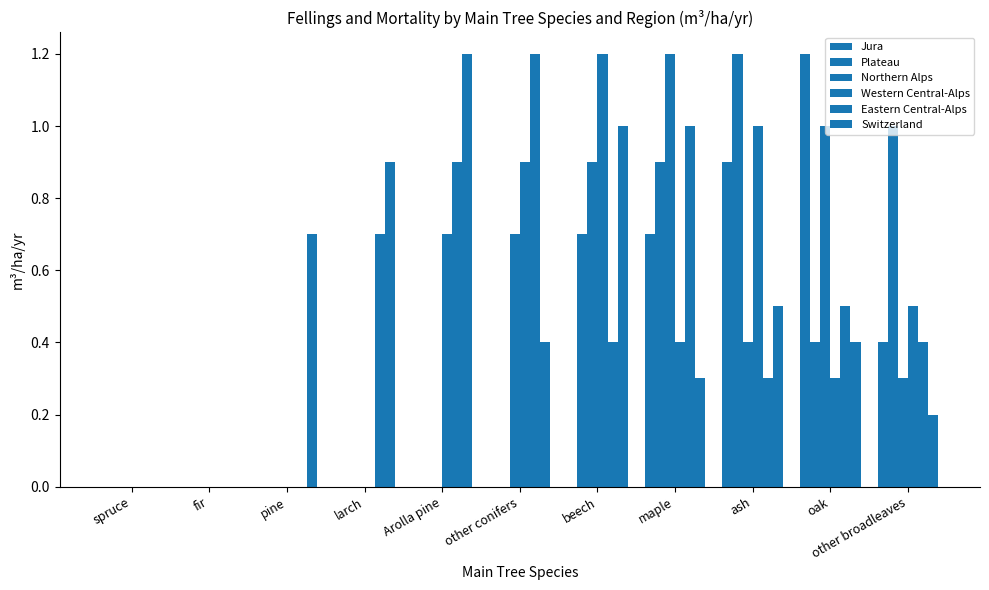

Where is Eastern Central-Alps nearest to the value 0?

spruce